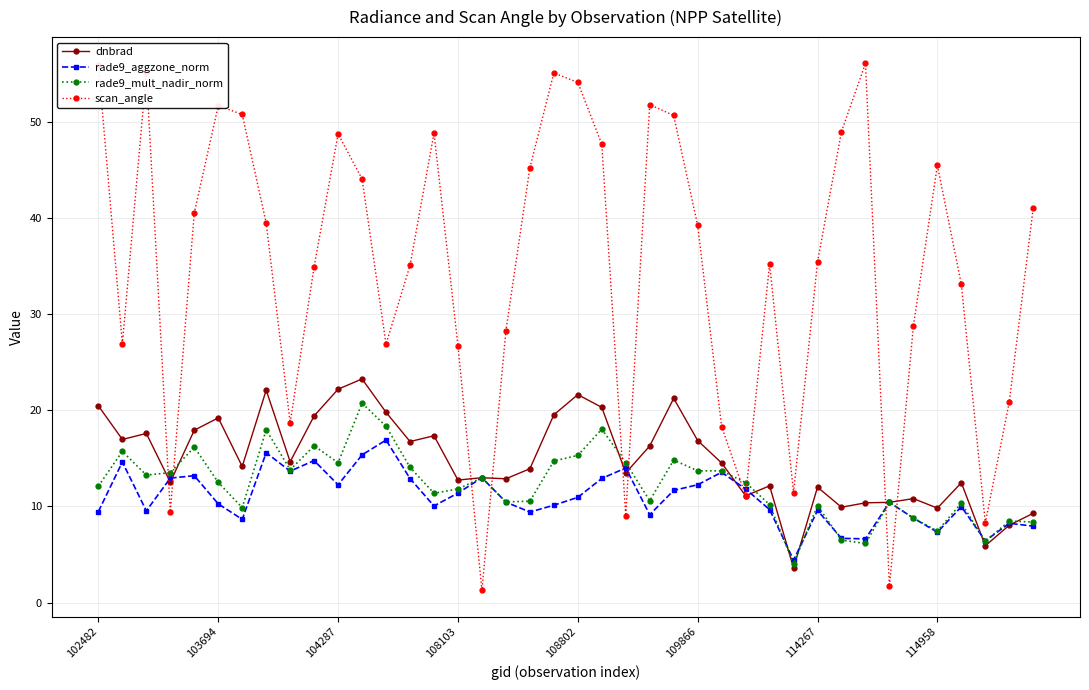

After their last crossing, which series has the higher values: scan_angle or rade9_aggzone_norm?

scan_angle